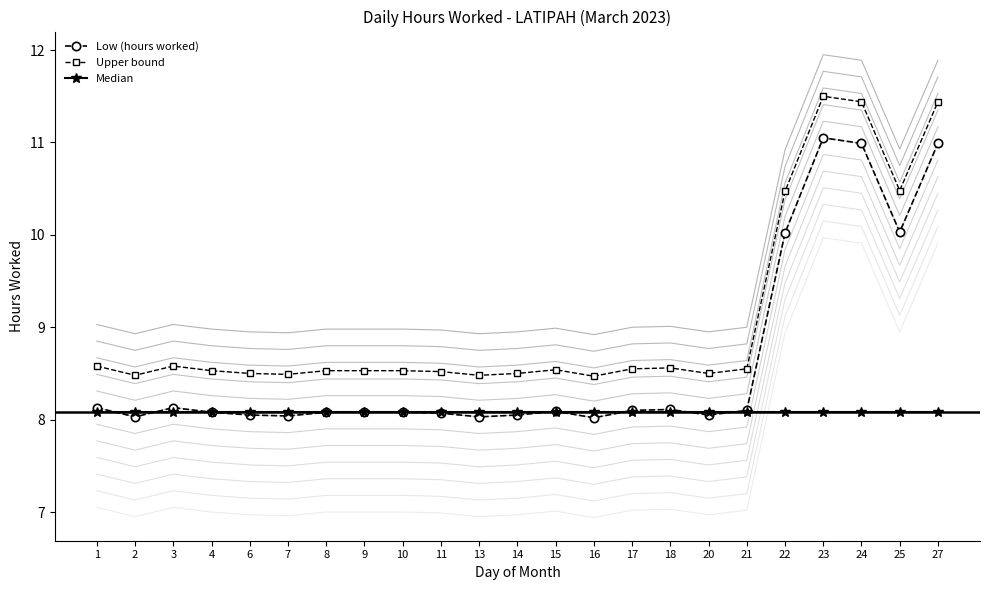

At 8, list the series in order from smallest to largest.

Low (hours worked), Median, Upper bound